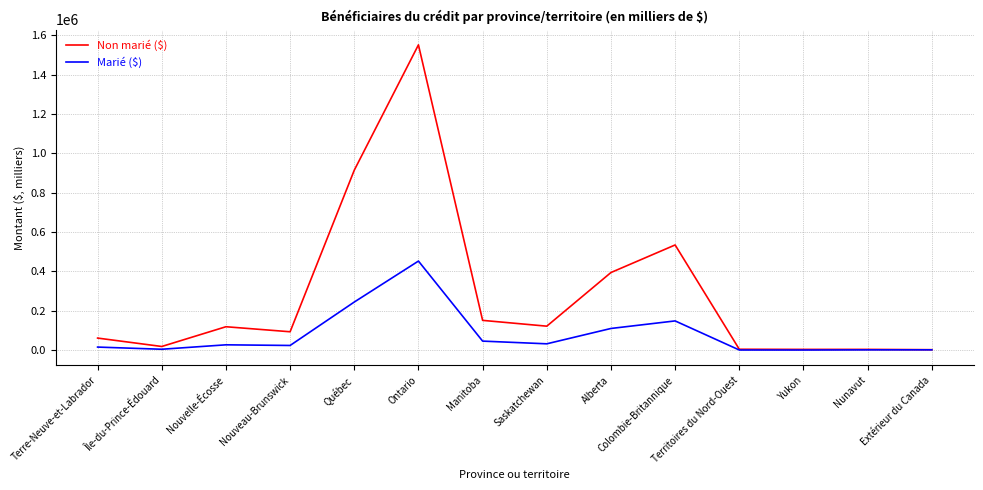

Which series has the widest spread of values?

Non marié ($)